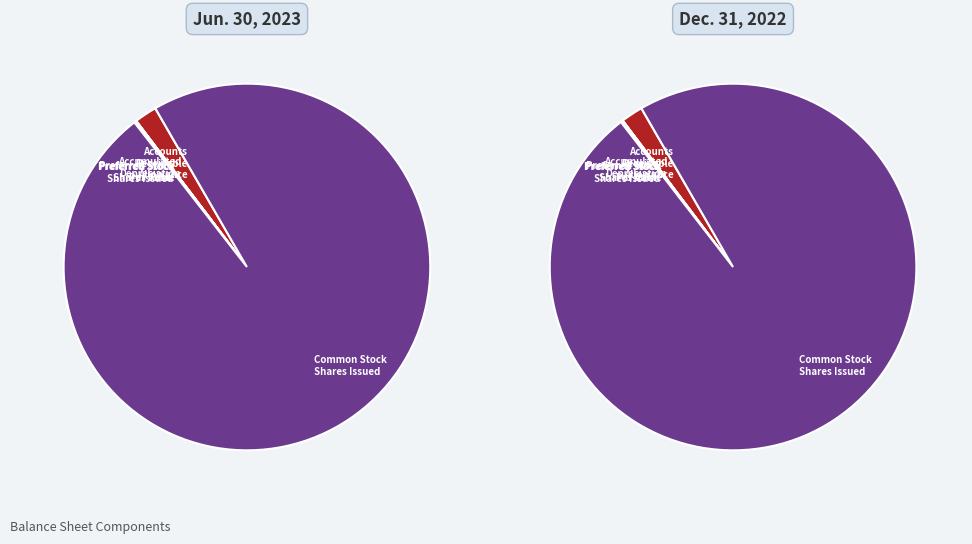

How many segments does this pie chart have?

10